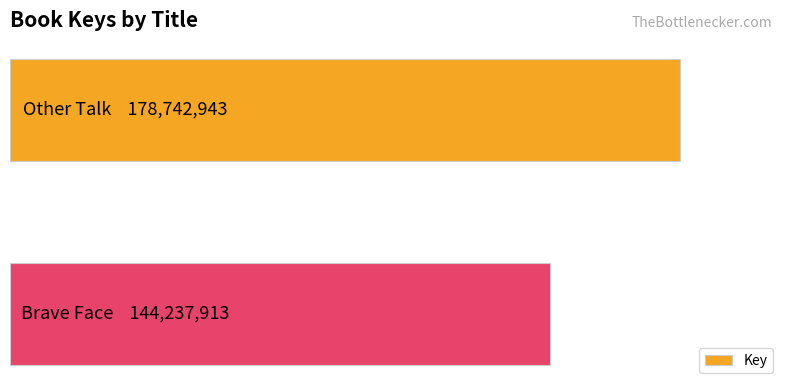

How many values are between 144237913 and 178742943?

2